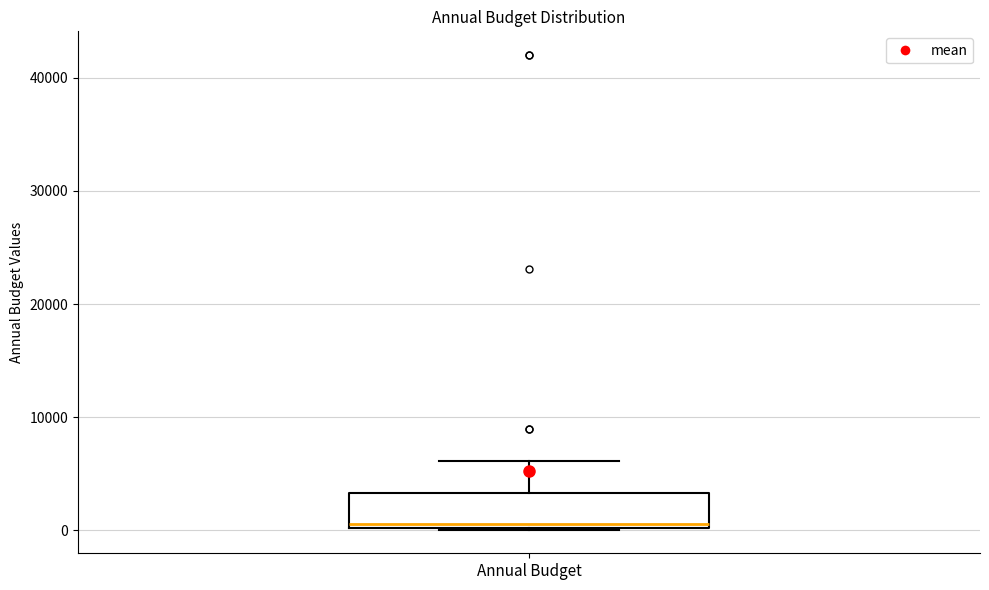

Read this box plot against the y-axis: the position of the median line, the range covered by the box, and the ends of both whiskers. The values are not printed on the chart, so give them approximately, as read against the axis.

median 1000, box 0 to 3000, whiskers 0 to 6000